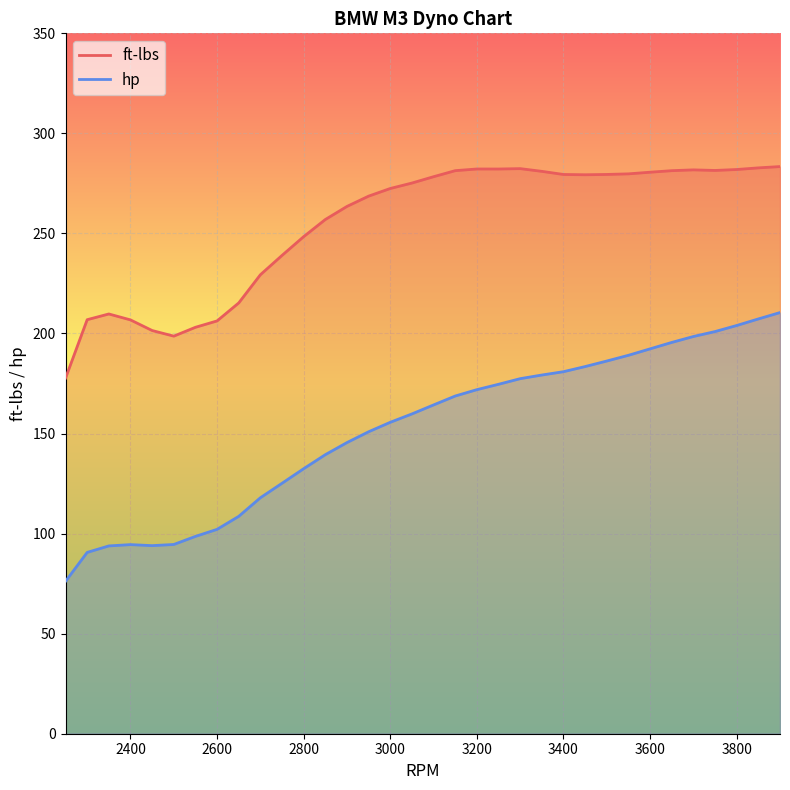

How many data points in hp are less than 164?

17